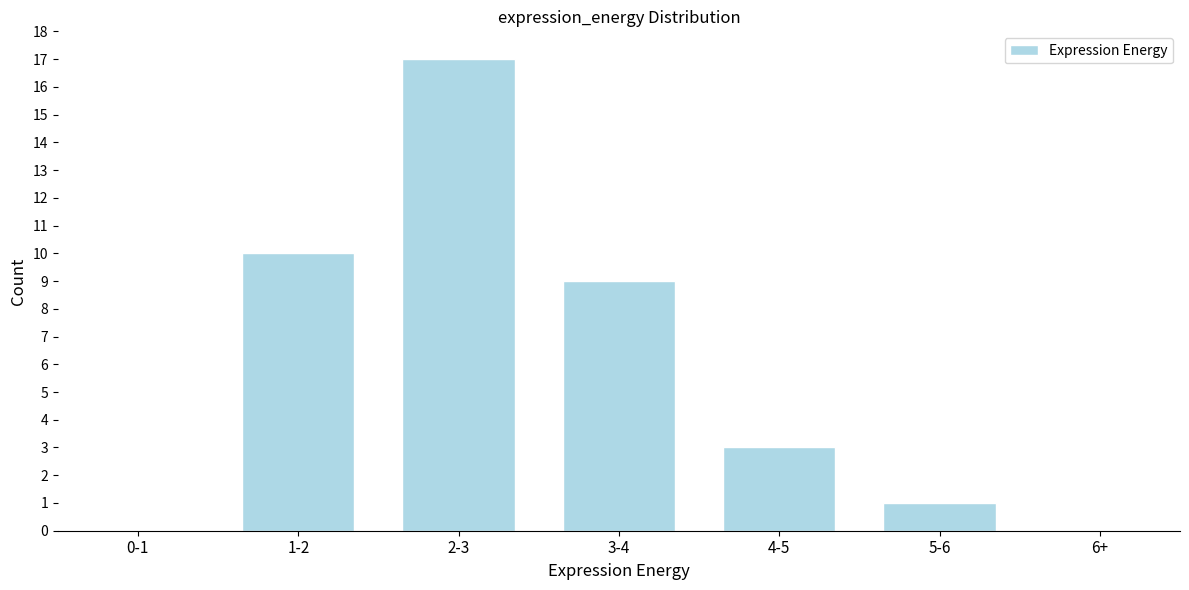

Reading left to right, extract all data points from this chart.

0-1=0	1-2=10	2-3=17	3-4=9	4-5=3	5-6=1	6+=0